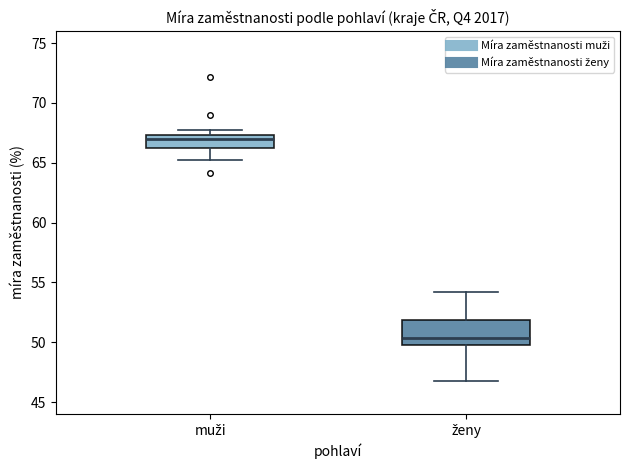

Reading left to right, transcribe this box plot: for each box, give where its median line is, the range the box spans, and where its two whiskers end, as read against the y-axis. The values are not printed on the chart, so give them approximately, as read against the axis.

muži: median 67.0, box 66.0 to 67.5, whiskers 65.5 to 67.5 (just above the box's upper edge)
ženy: median 50.5, box 50.0 to 52.0, whiskers 47.0 to 54.0